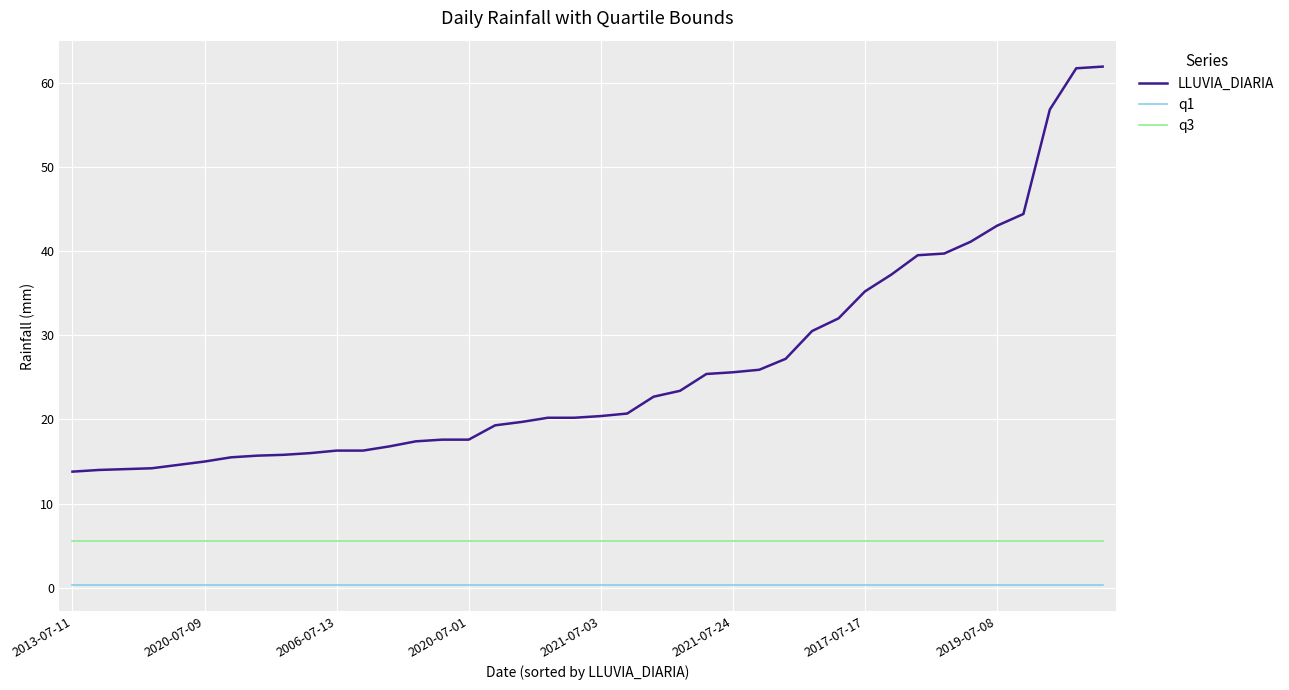

What is the difference between the maximum and minimum values in the LLUVIA_DIARIA series?

48.1